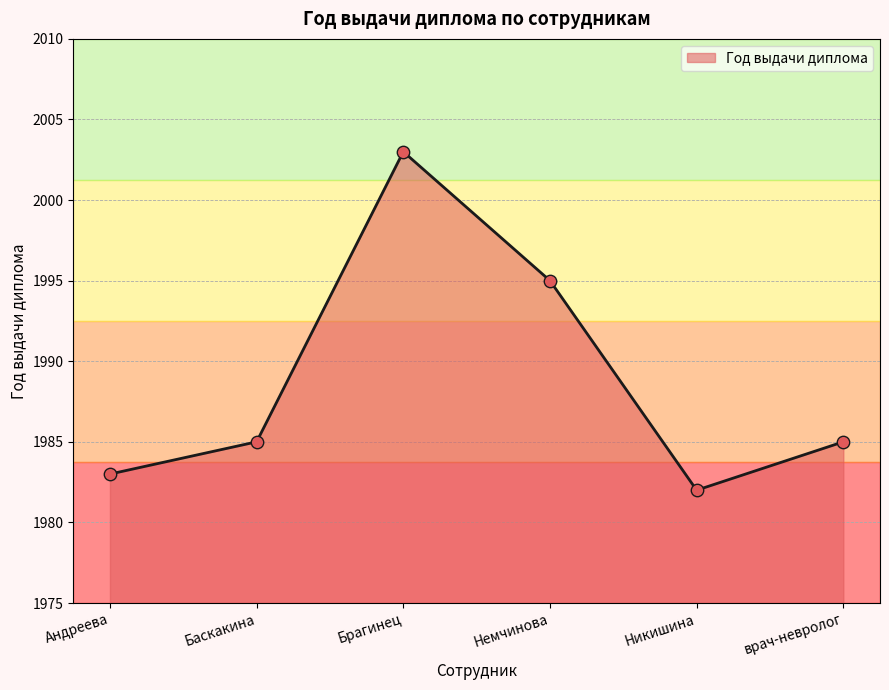

Between врач-невролог and Брагинец, which is larger?

Брагинец